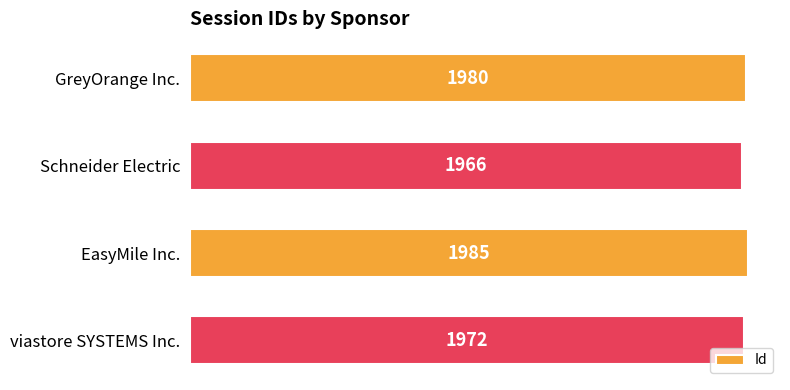

Which label corresponds to the smallest value in the chart?

Schneider Electric